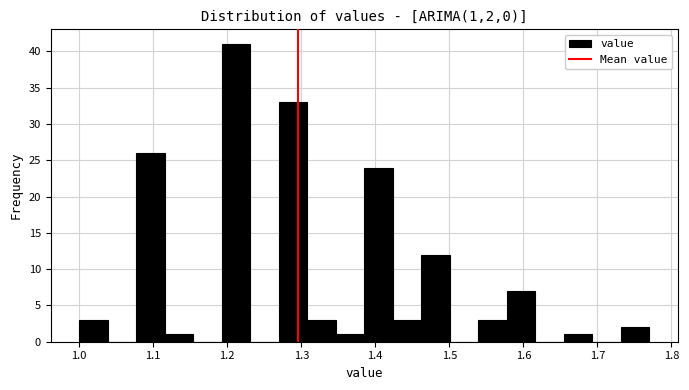

Read against the x-axis, roughly where is the centre of the tallest bar?

1.21